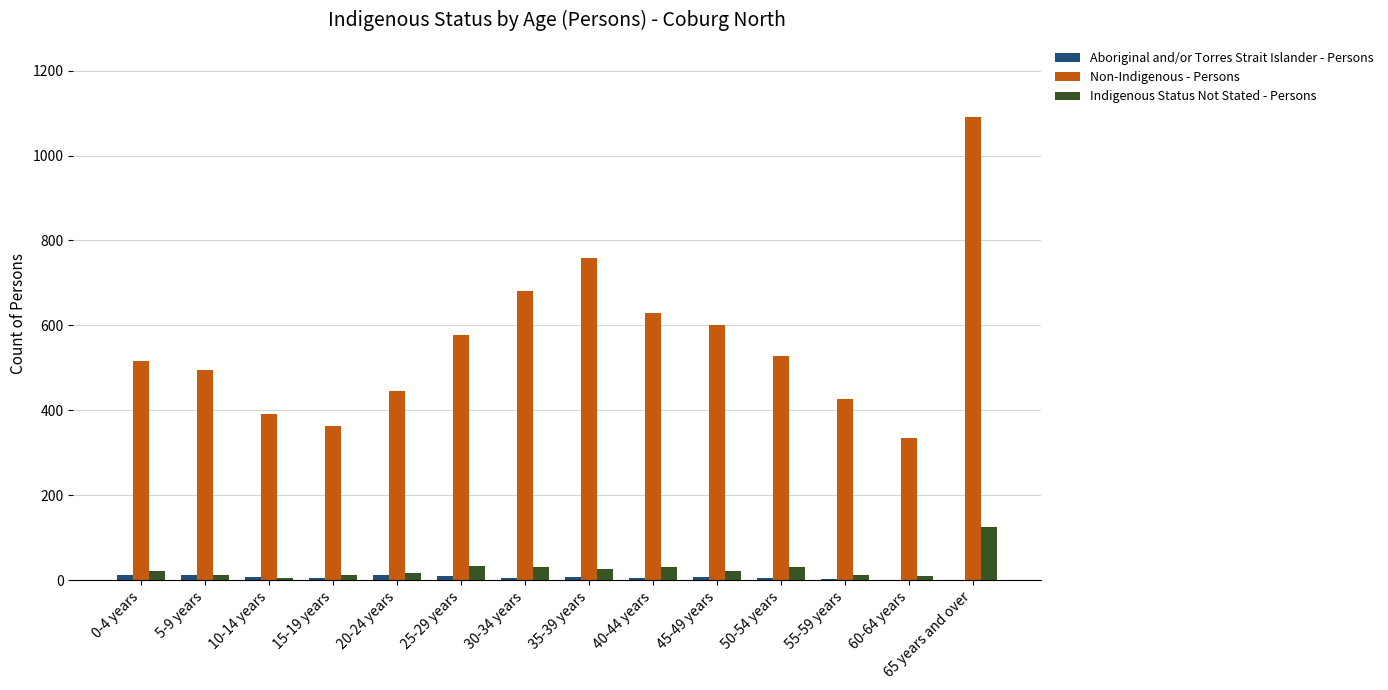

True or false: Non-Indigenous - Persons has a value of 725 at 50-54 years.

False